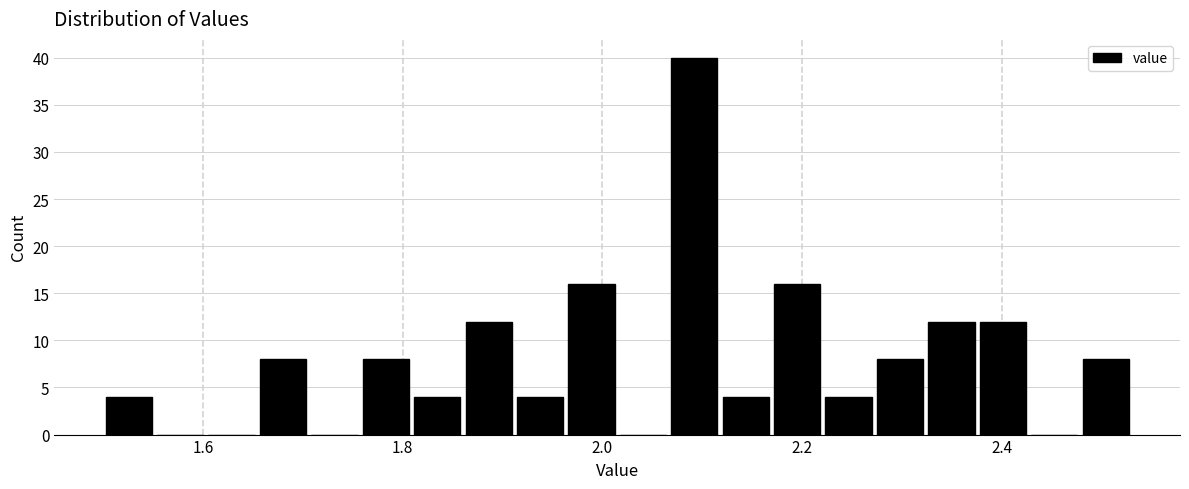

Read against the x-axis, roughly where is the centre of the tallest bar?

2.10